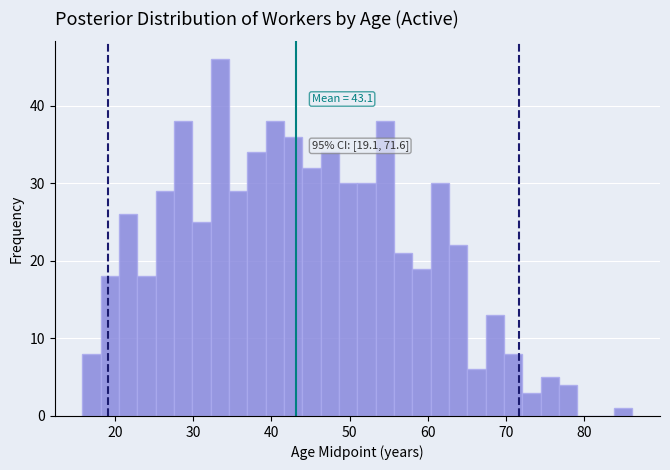

Read against the x-axis, roughly where is the centre of the tallest bar?

33